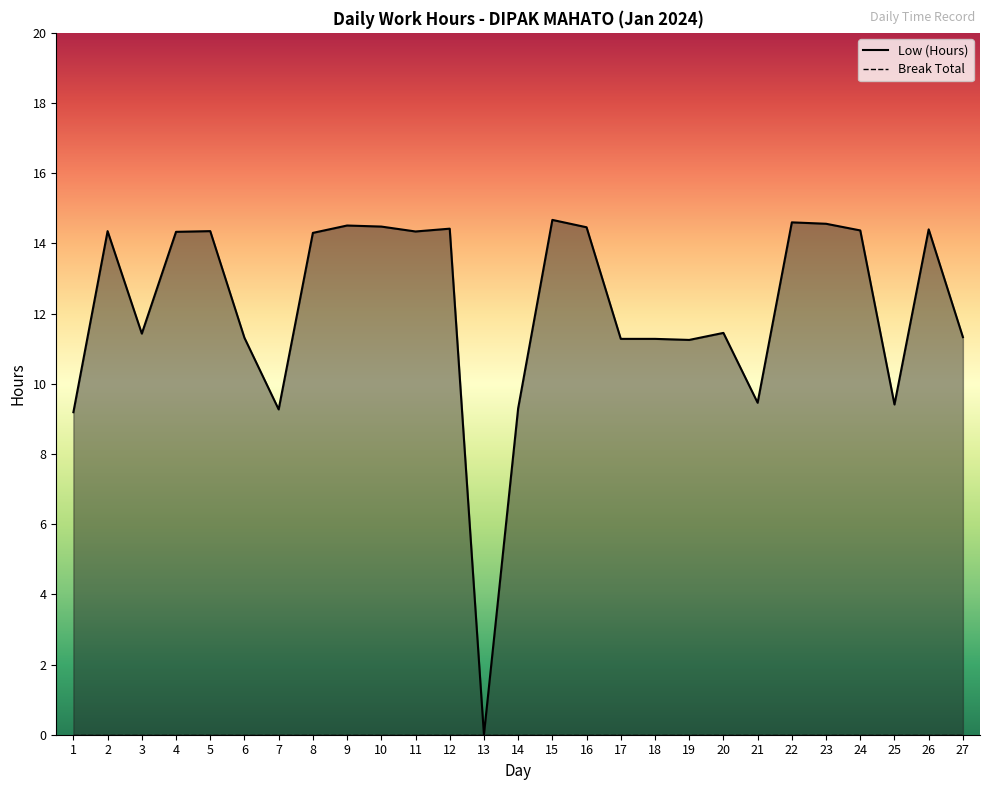

Where is the data nearest to the value 7?

1